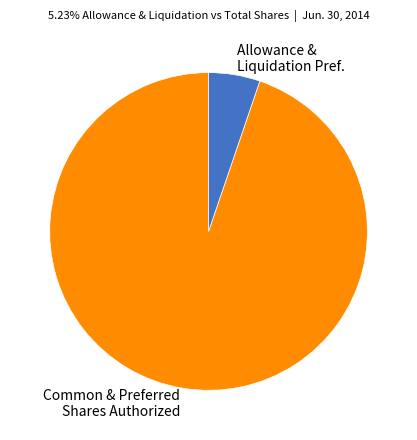

Does Common & Preferred Shares Authorized account for over 50% of the chart?

Yes